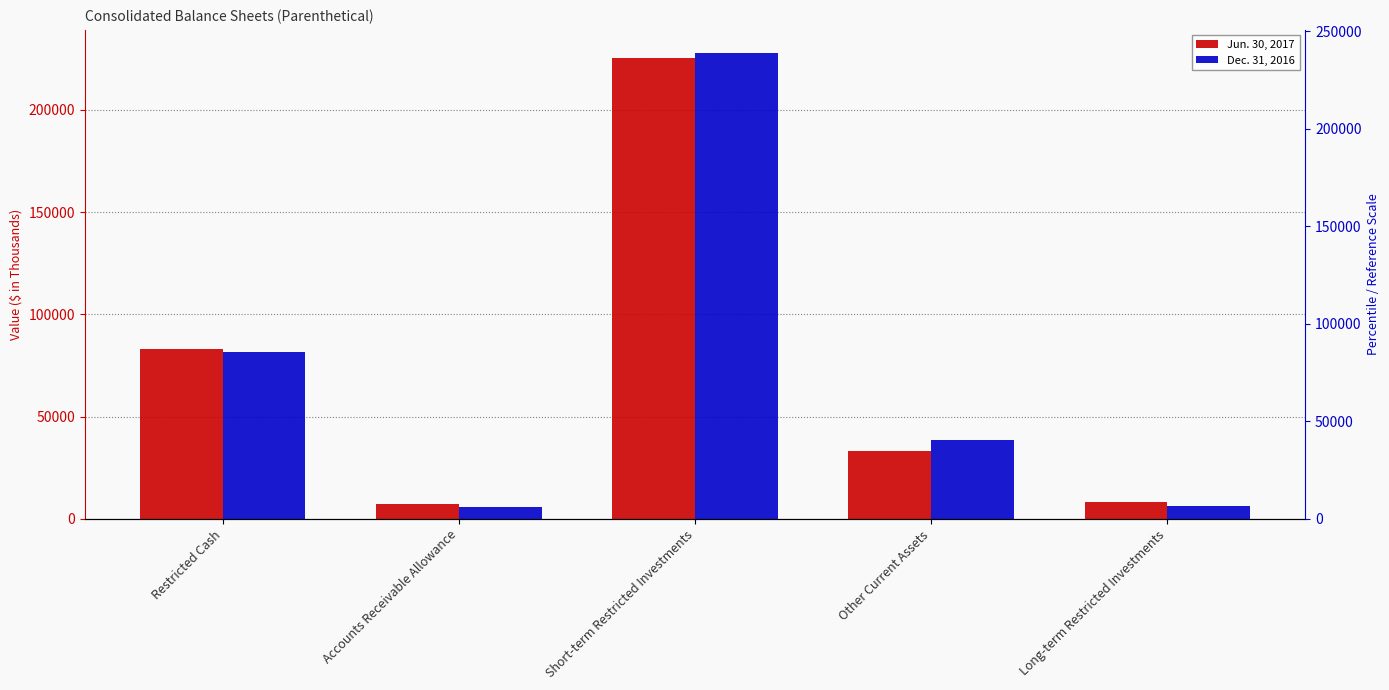

Read the Jun. 30, 2017 value at Other Current Assets, to the nearest 10.

33000